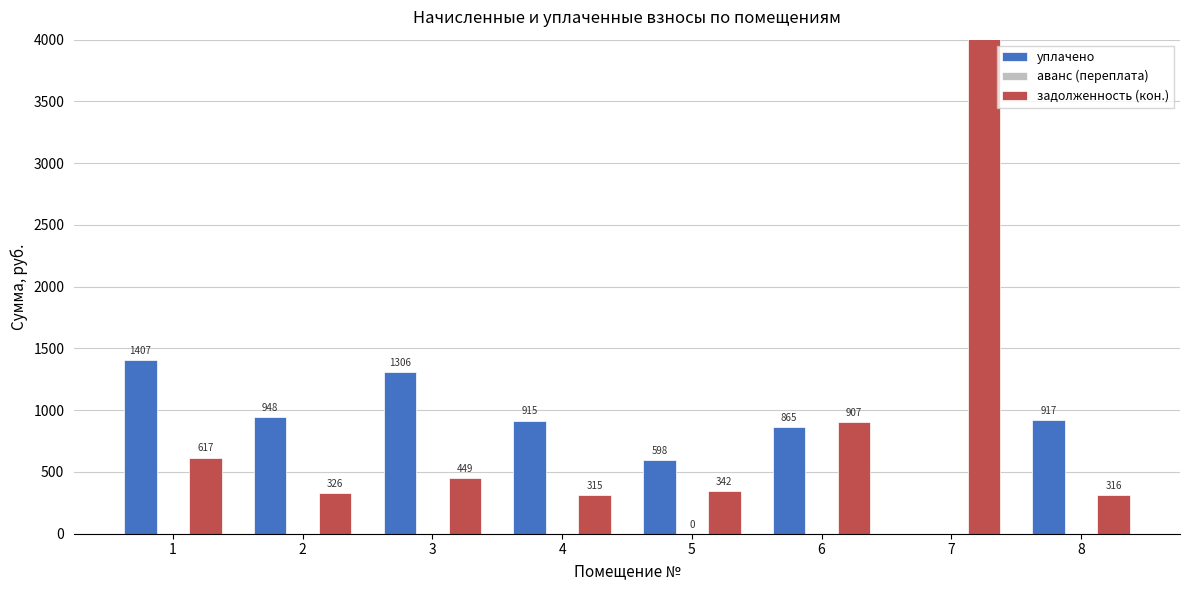

Which series has the largest total across all categories?

задолженность (кон.)